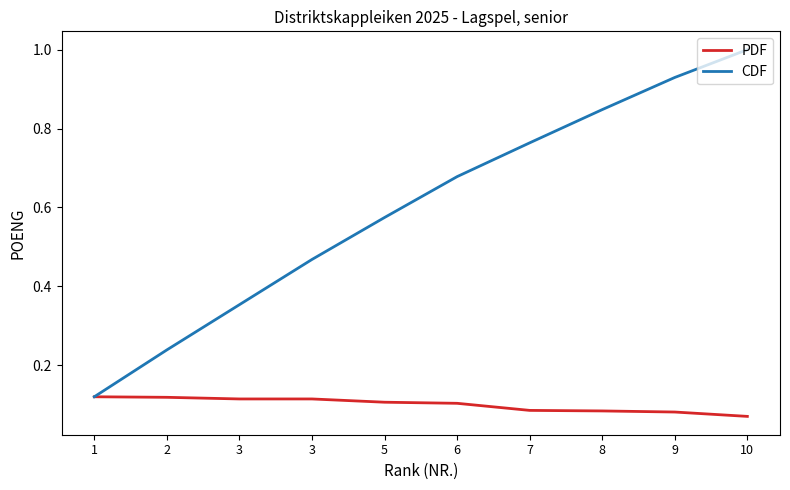

Does the chart display data point markers on the line(s)?

No